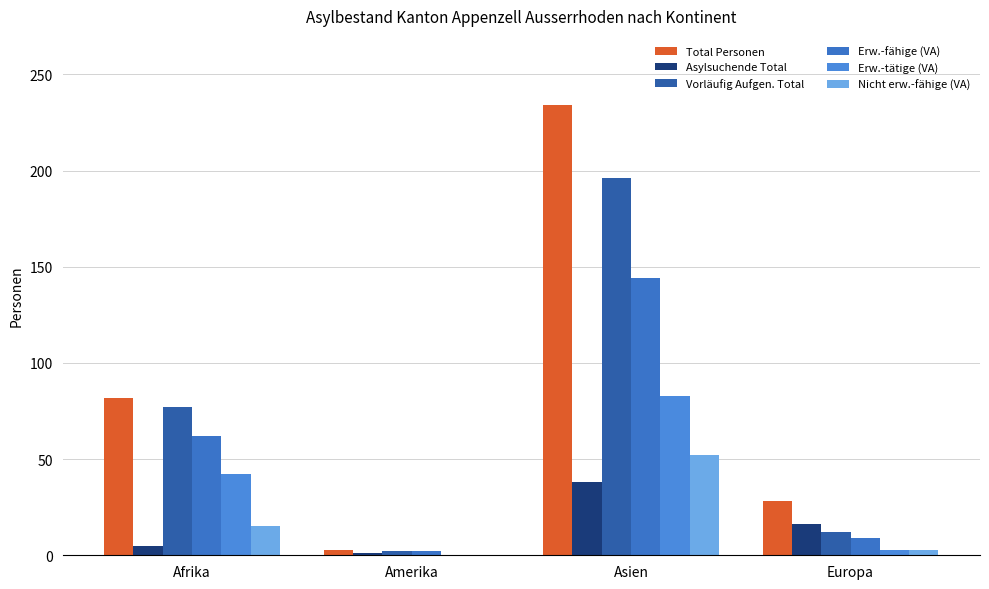

Reading left to right, list all the values displayed in this chart.

Total Personen: 82	3	234	28
Asylsuchende Total: 5	1	38	16
Vorläufig Aufgen. Total: 77	2	196	12
Erw.-fähige (VA): 62	2	144	9
Erw.-tätige (VA): 42	0	83	3
Nicht erw.-fähige (VA): 15	0	52	3